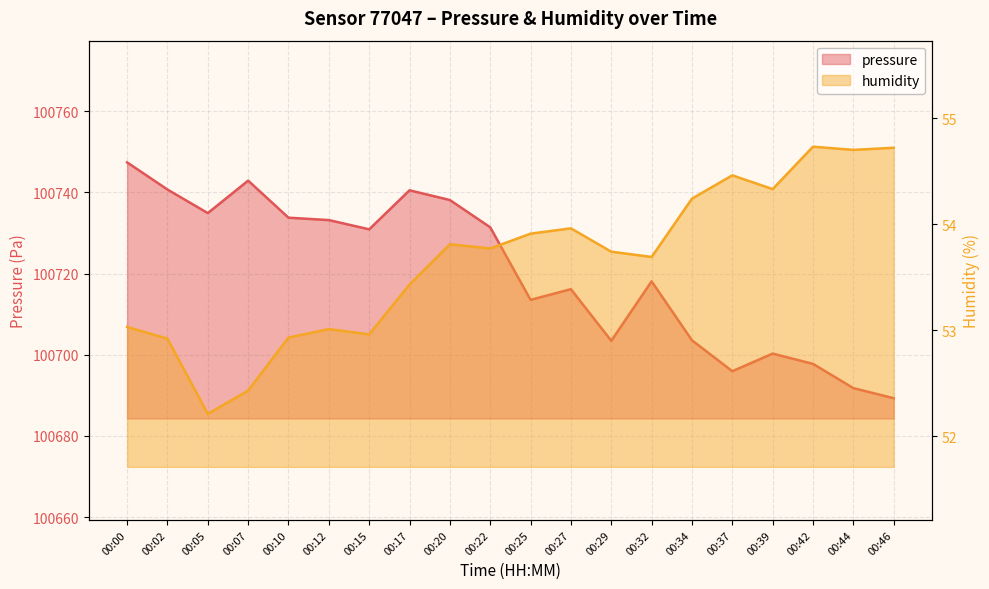

At 00:00, list the series in order from smallest to largest.

humidity, pressure